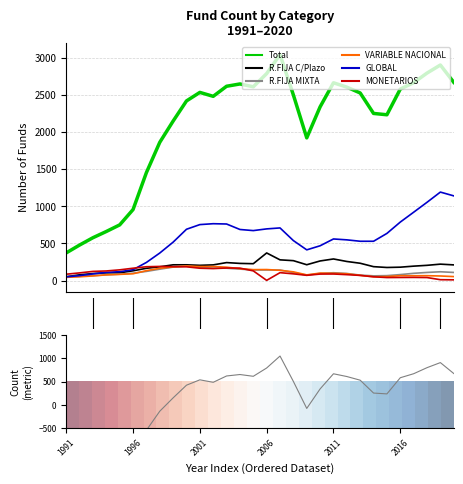

Between 2001 and 2010, which series saw the biggest shift?

GLOBAL